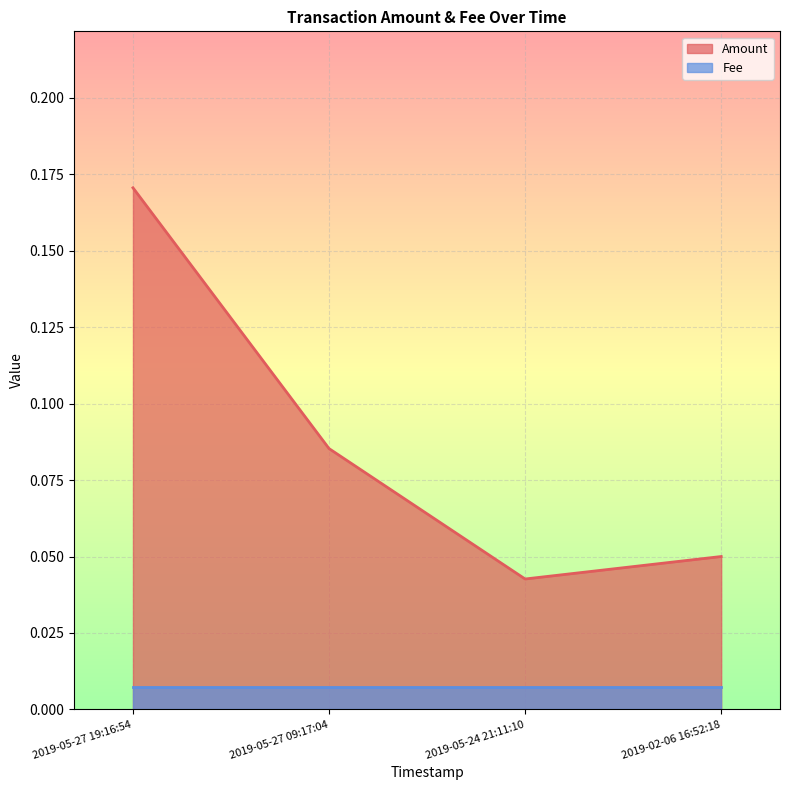

True or false: Amount has a value of 0.0 at 2019-02-06 16:52:18.

False